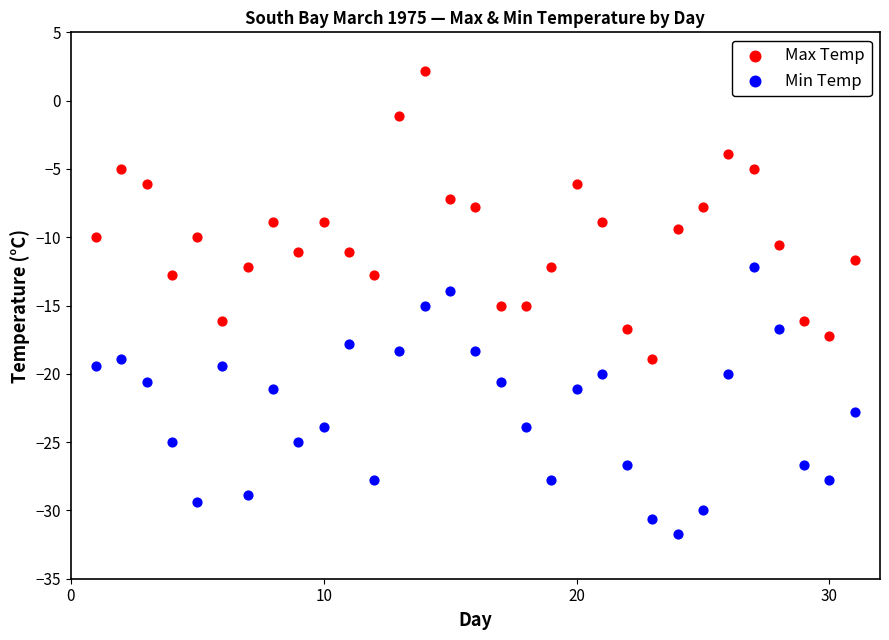

What are all the series names shown in the legend?

Max Temp, Min Temp